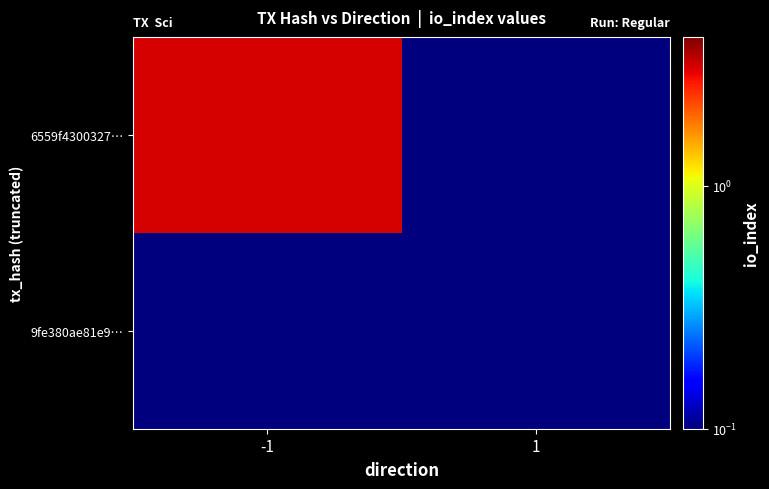

Rank the series by their average value, from highest to lowest.

6559f4300327…, 9fe380ae81e9…